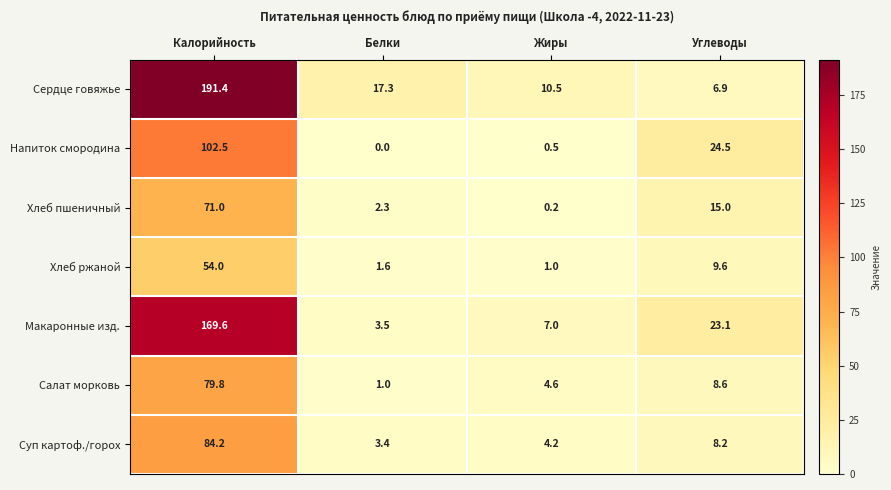

The value of Хлеб ржаной at Жиры is 1.0. True or false?

True